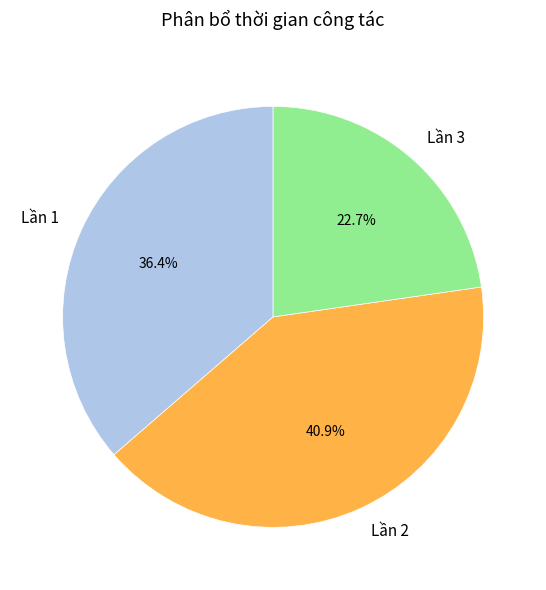

Rank the categories by value from highest to lowest.

Lần 2, Lần 1, Lần 3